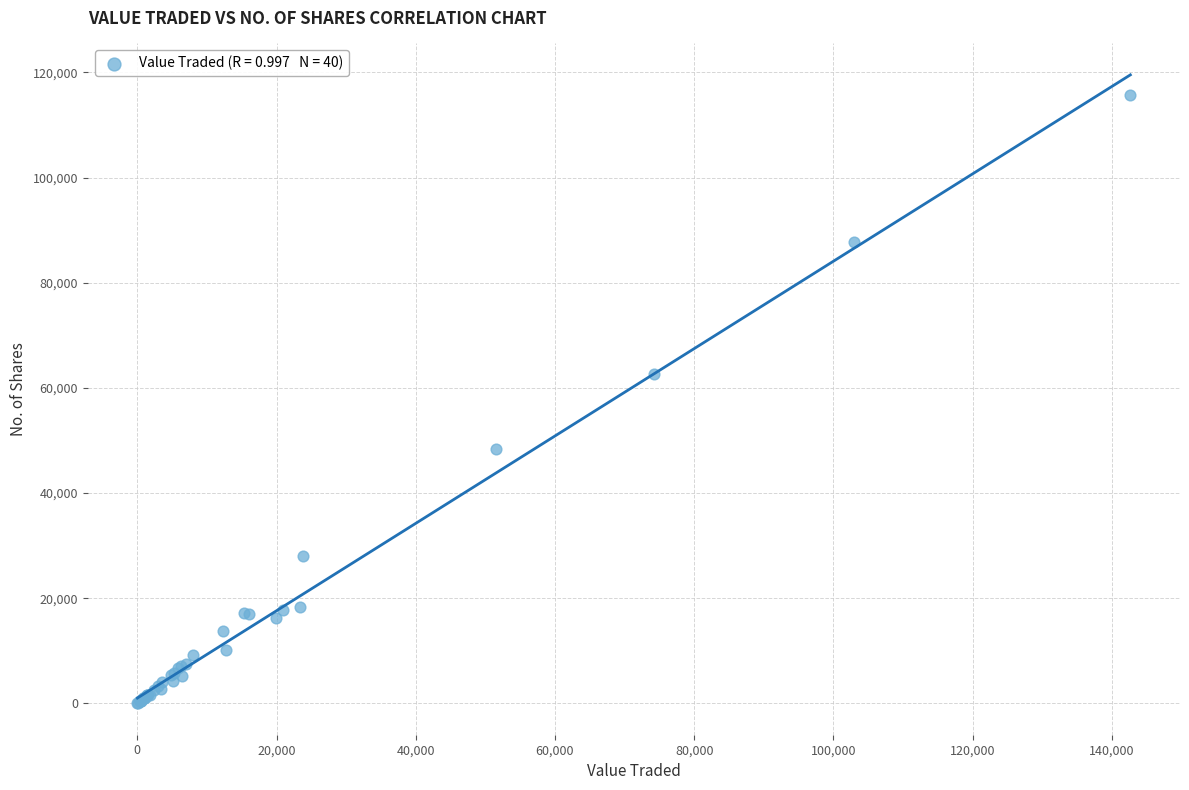

What Y value in the scatter plot is closest to 57829?

62591